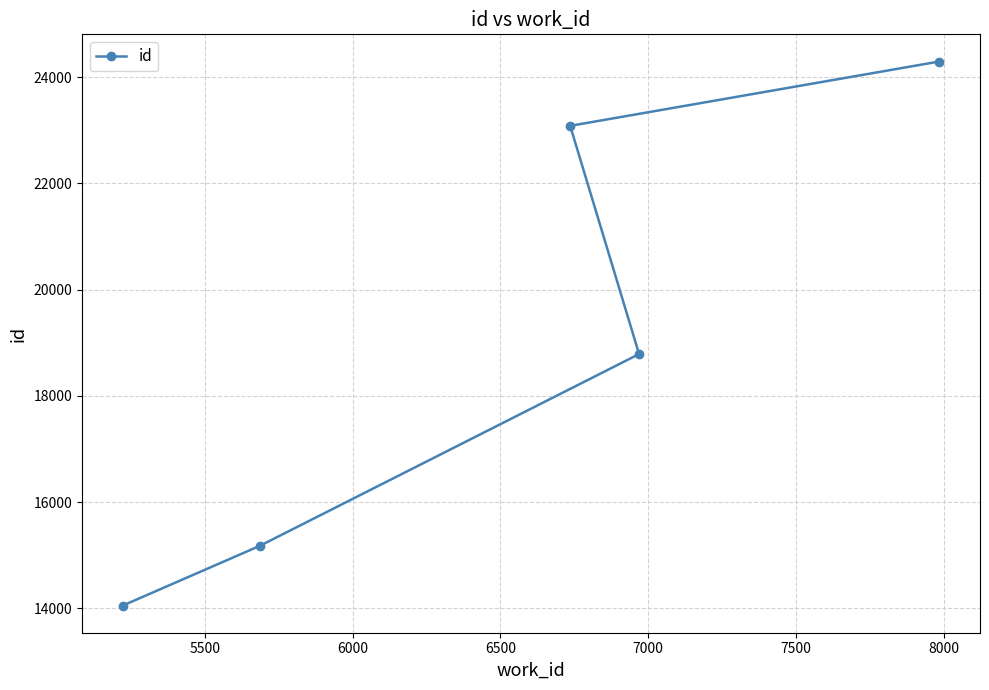

What is the value of the 5th point from the left?

24295